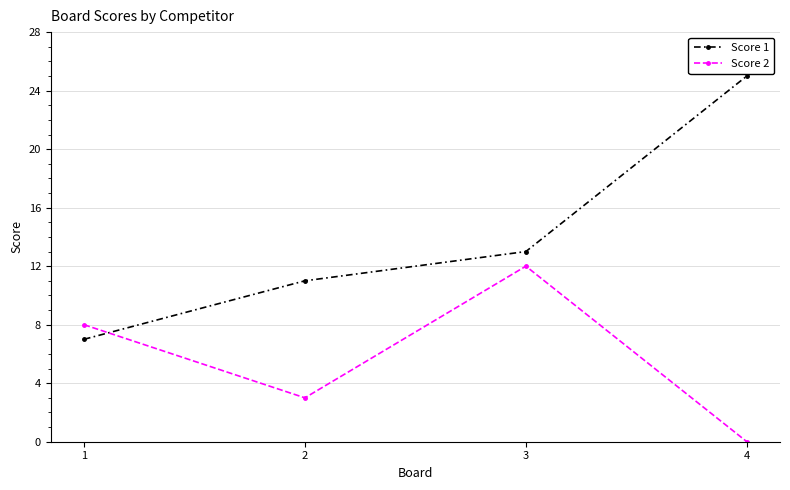

Which series has the largest total across all categories?

Score 1